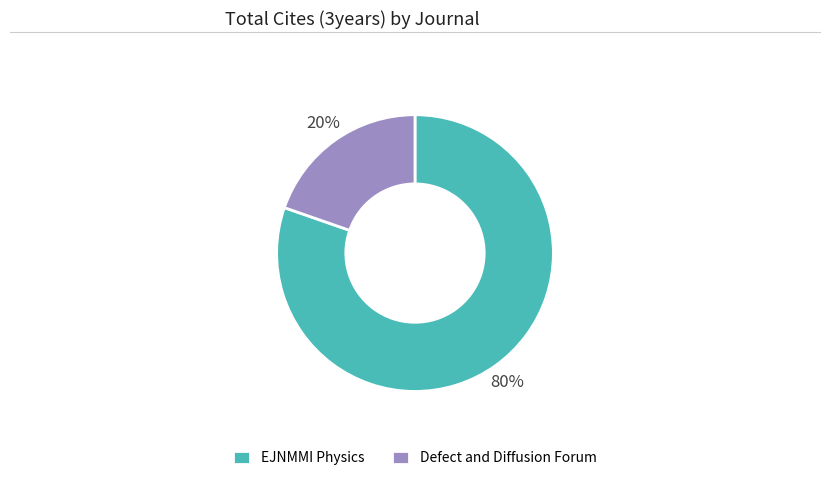

Is the sum of Defect and Diffusion Forum and EJNMMI Physics greater than half?

Yes